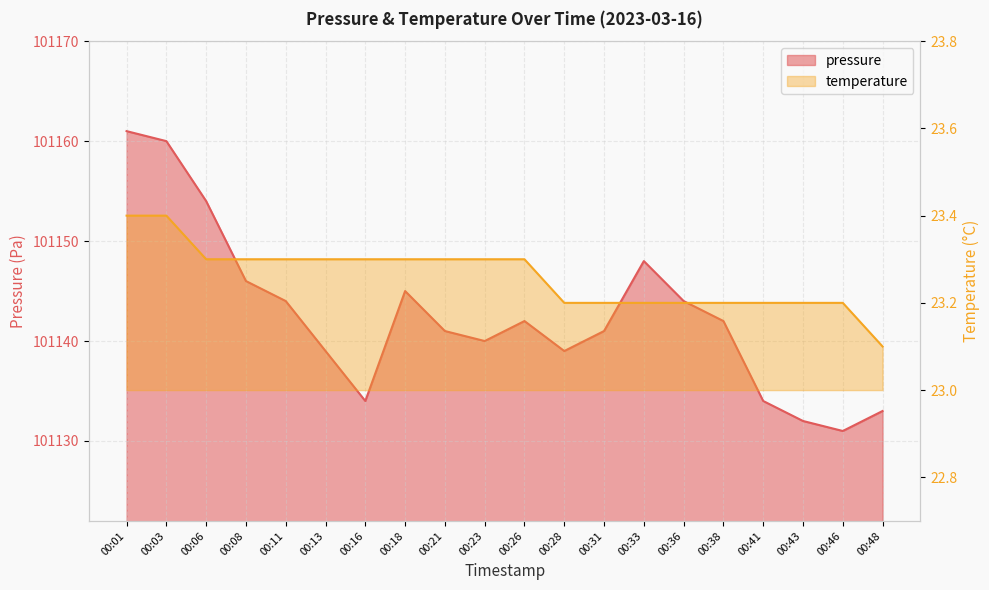

Rank the series by their maximum value, from lowest to highest.

temperature, pressure